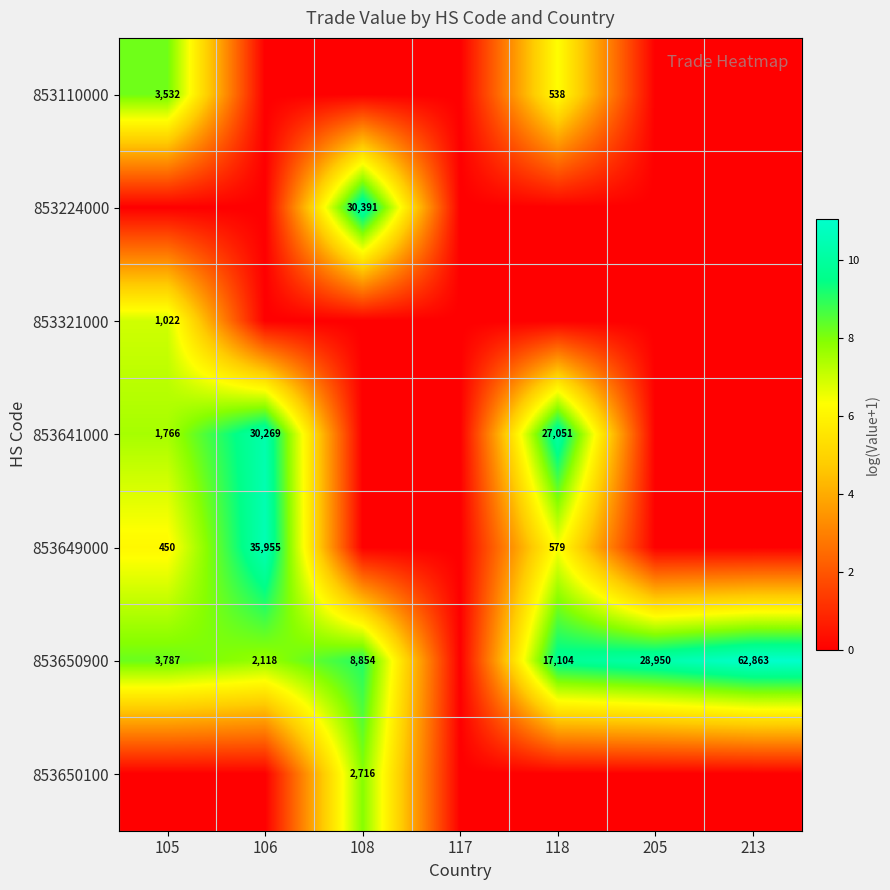

Between 108 and 118, which is larger?

118